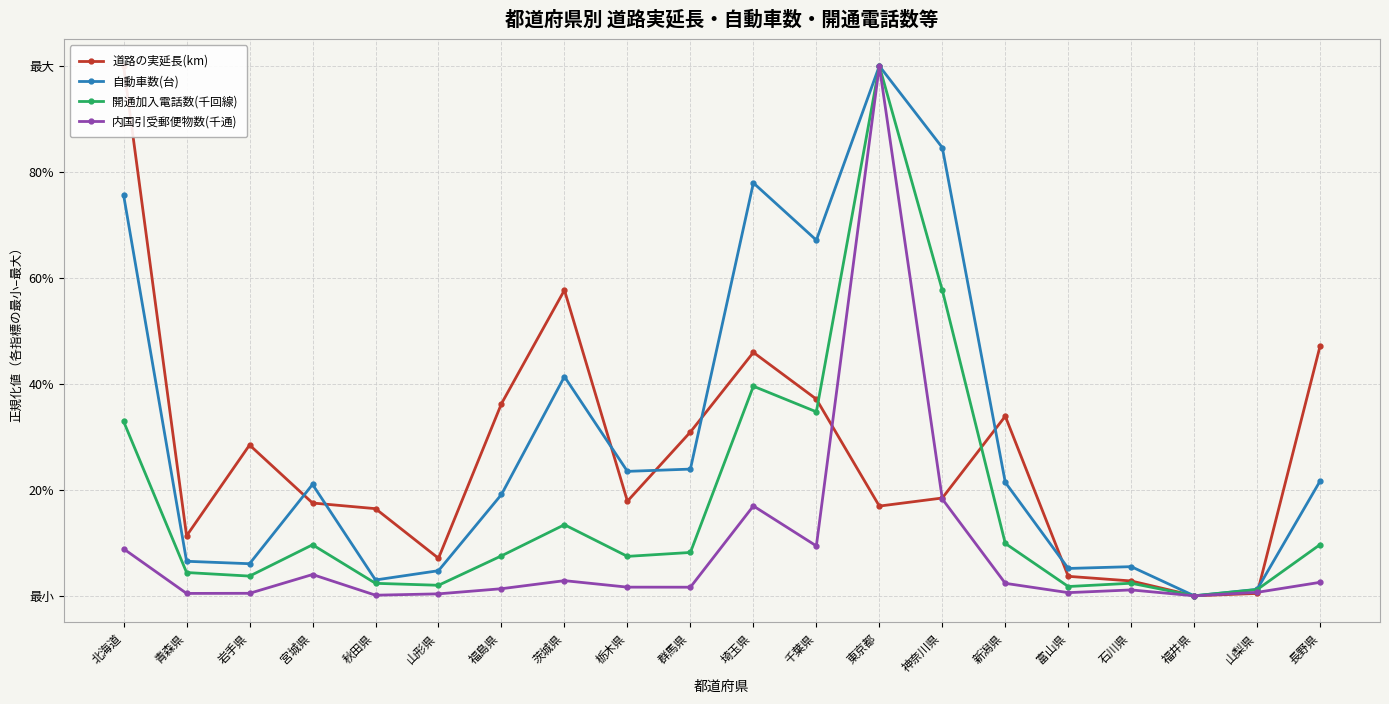

Reading right to left, transcribe all the data shown in this chart.

道路の実延長(km): 0.5	0.0	0.0	0.0	0.0	0.3	0.2	0.2	0.4	0.5	0.3	0.2	0.6	0.4	0.1	0.2	0.2	0.3	0.1	1.0
自動車数(台): 0.2	0.0	0.0	0.1	0.1	0.2	0.8	1.0	0.7	0.8	0.2	0.2	0.4	0.2	0.0	0.0	0.2	0.1	0.1	0.8
開通加入電話数(千回線): 0.1	0.0	0.0	0.0	0.0	0.1	0.6	1.0	0.3	0.4	0.1	0.1	0.1	0.1	0.0	0.0	0.1	0.0	0.0	0.3
内国引受郵便物数(千通): 0.0	0.0	0.0	0.0	0.0	0.0	0.2	1.0	0.1	0.2	0.0	0.0	0.0	0.0	0.0	0.0	0.0	0.0	0.0	0.1